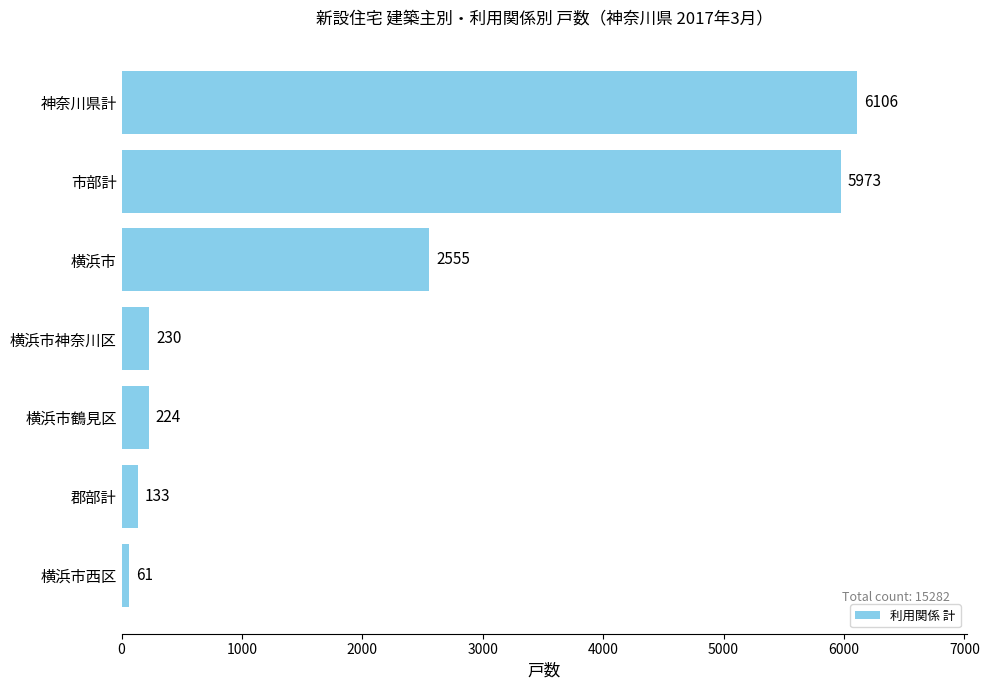

What is the value of the 6th bar from the top?

133